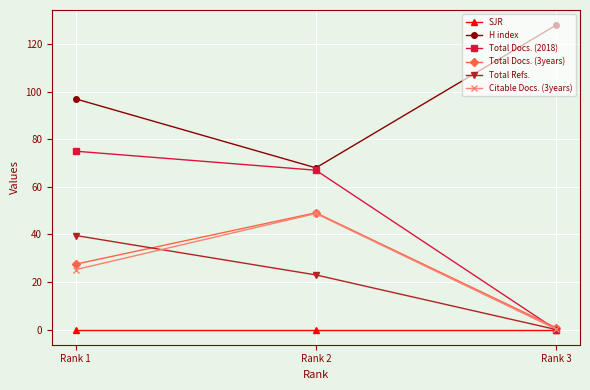

Is it true that Total Docs. (3years) equals 0.8 at Rank 3?

True